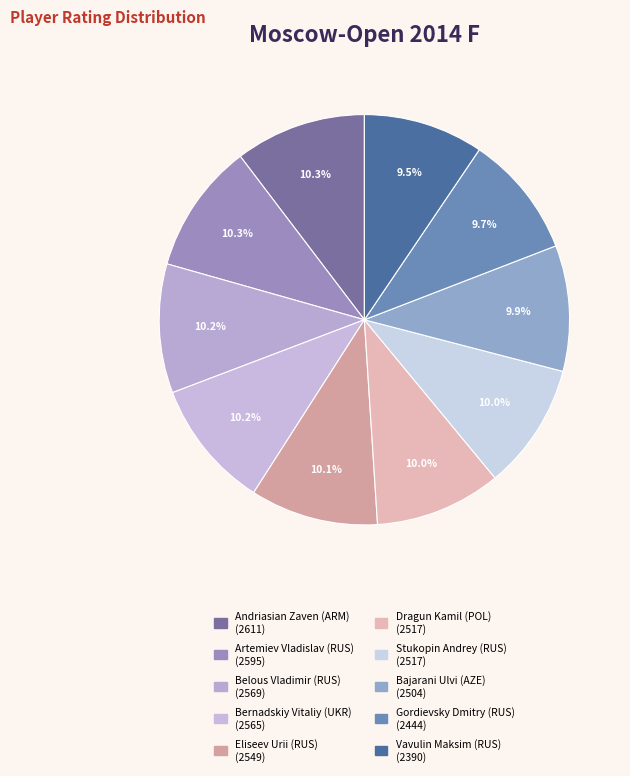

Is there a majority slice in this chart?

No